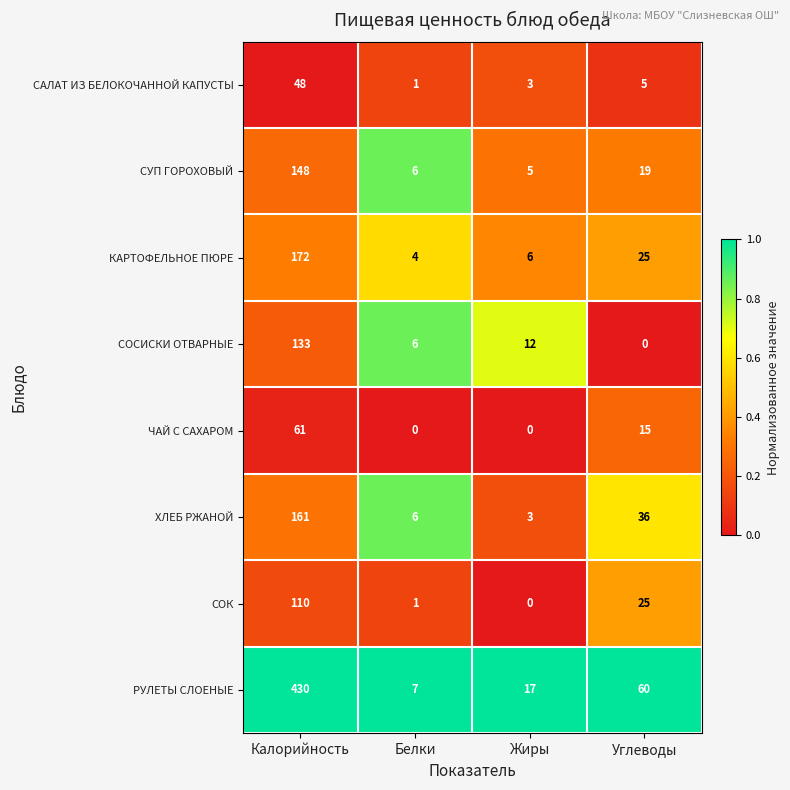

Which series has the widest spread of values?

РУЛЕТЫ СЛОЕНЫЕ